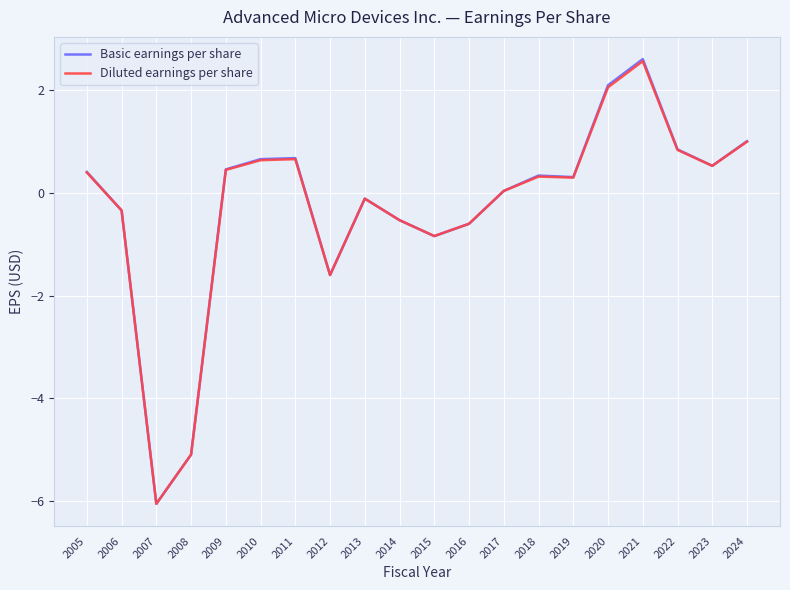

True or false: Basic earnings per share has a value of 0.7 at 2010.

True